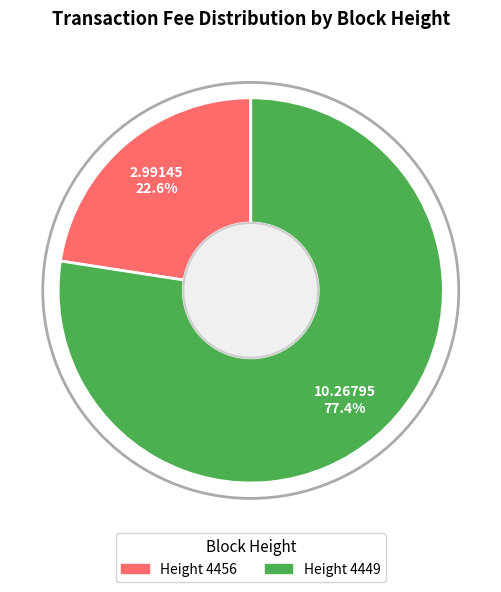

Is there a majority slice in this chart?

Yes